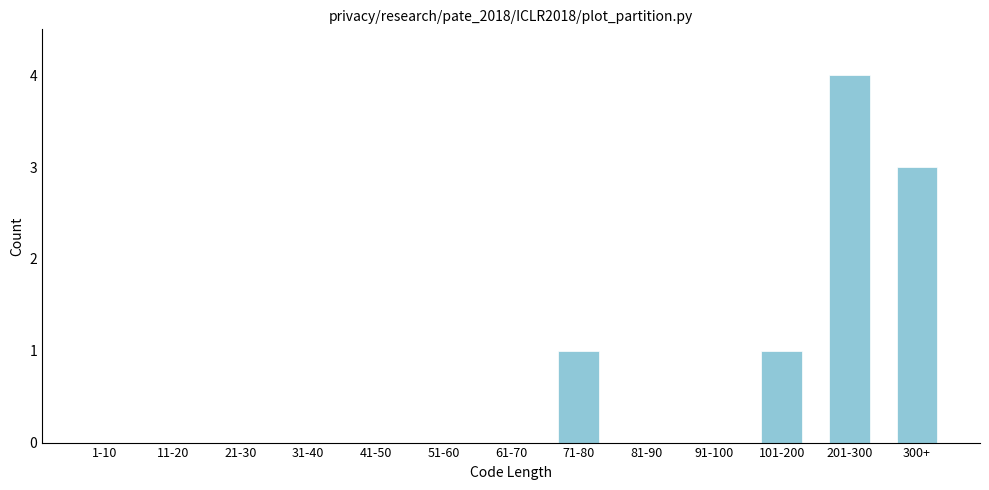

Reading right to left, what are all the values shown in this chart?

300+=3	201-300=4	101-200=1	91-100=0	81-90=0	71-80=1	61-70=0	51-60=0	41-50=0	31-40=0	21-30=0	11-20=0	1-10=0